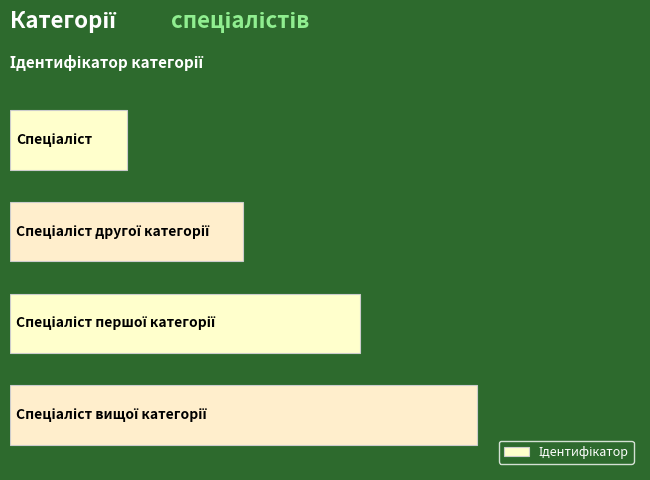

Count the values in the range 2 to 4.

3